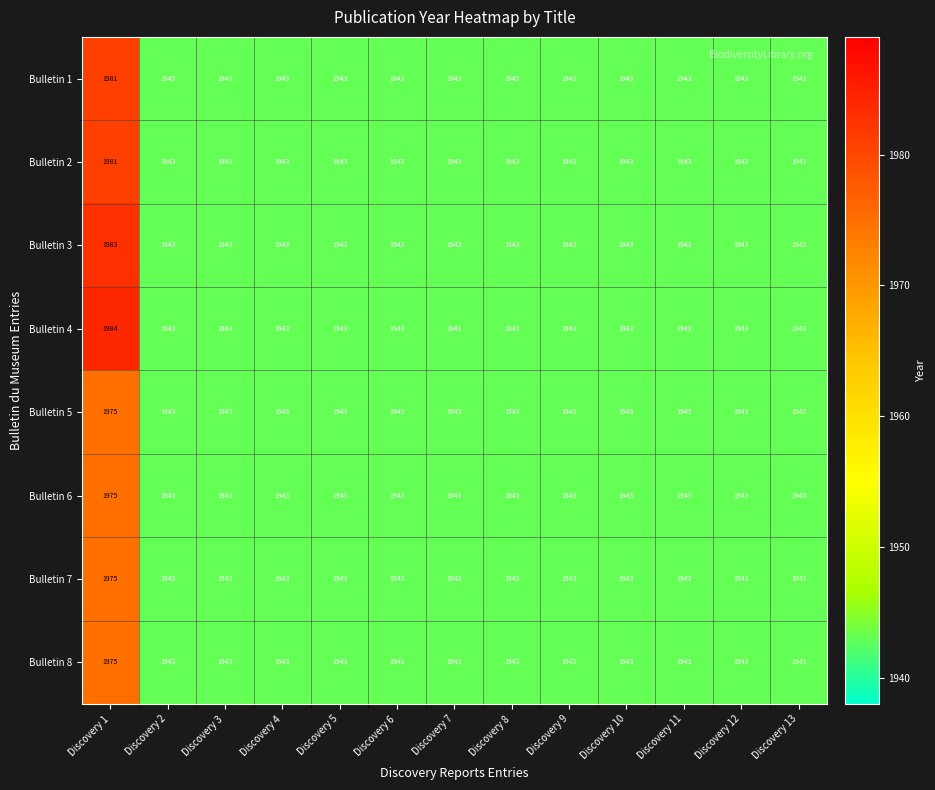

The Bulletin 3 series shows 1943 at Discovery 9. True or false?

True